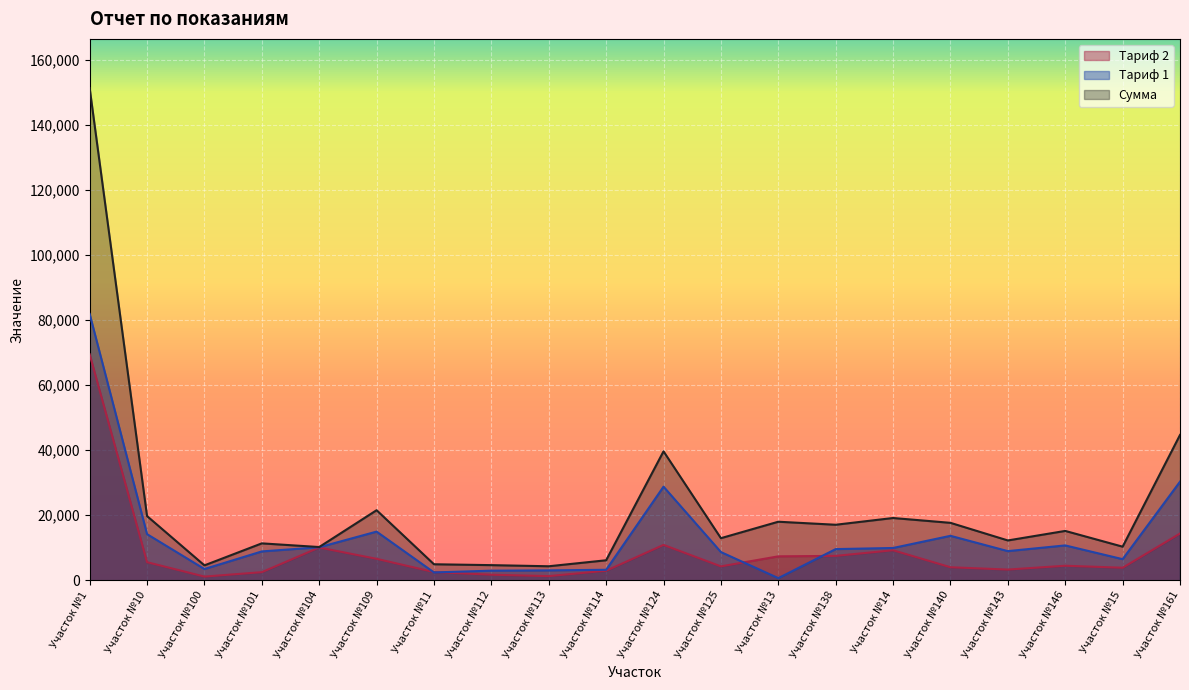

True or false: Тариф 2 has a value of 4264 at Участок №125.

True